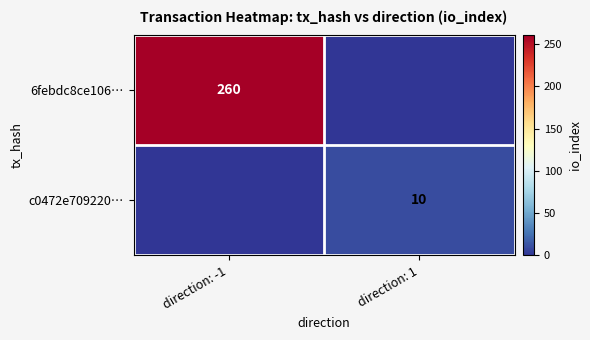

Is it true that 6febdc8ce106… equals 260 at direction: -1?

True